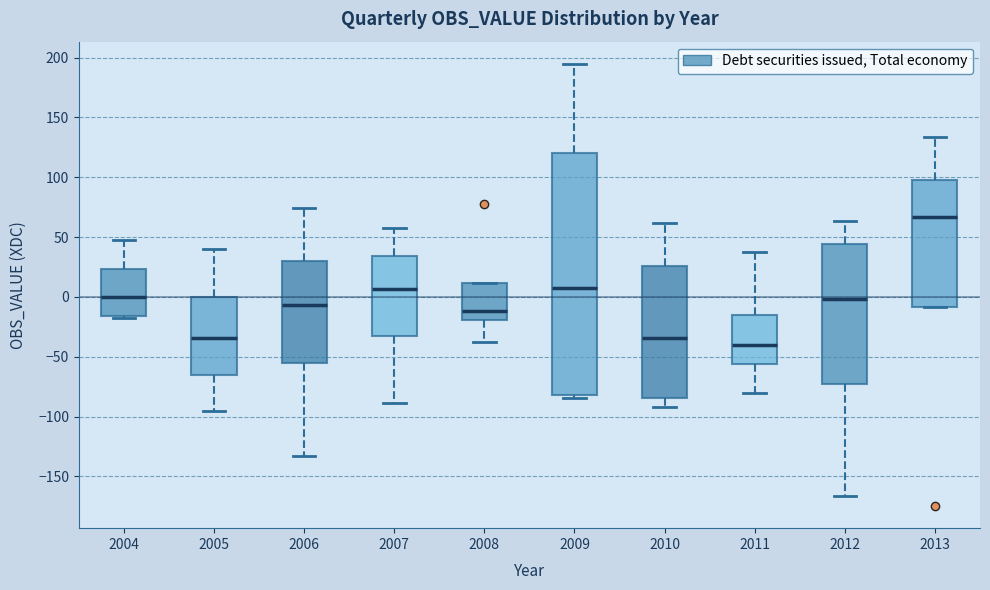

Reading left to right, read every box against the y-axis: the position of its median line, the range the box covers, and the ends of its whiskers. The values are not printed on the chart, so give them approximately, as read against the axis.

2004: median 0, box -15 to 25, whiskers -15 (just below the box's lower edge) to 45
2005: median -35, box -65 to 0, whiskers -95 to 40
2006: median -5, box -55 to 30, whiskers -135 to 75
2007: median 5, box -30 to 35, whiskers -90 to 60
2008: median -10, box -20 to 10, whiskers -40 to 10
2009: median 5, box -80 to 120, whiskers -85 to 195
2010: median -35, box -85 to 25, whiskers -90 to 60
2011: median -40, box -55 to -15, whiskers -80 to 40
2012: median 0, box -75 to 45, whiskers -165 to 65
2013: median 65, box -10 to 100, whiskers -10 to 135